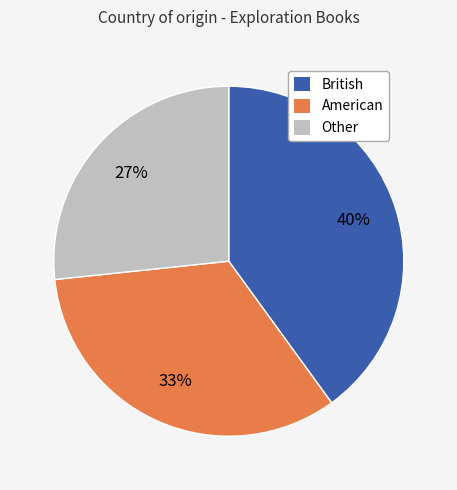

Is there a majority slice in this chart?

No